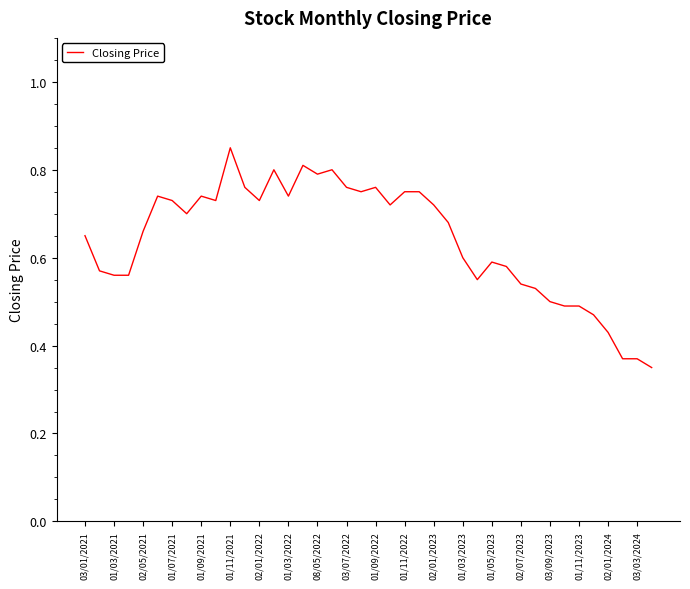

How many series are shown in this chart?

1